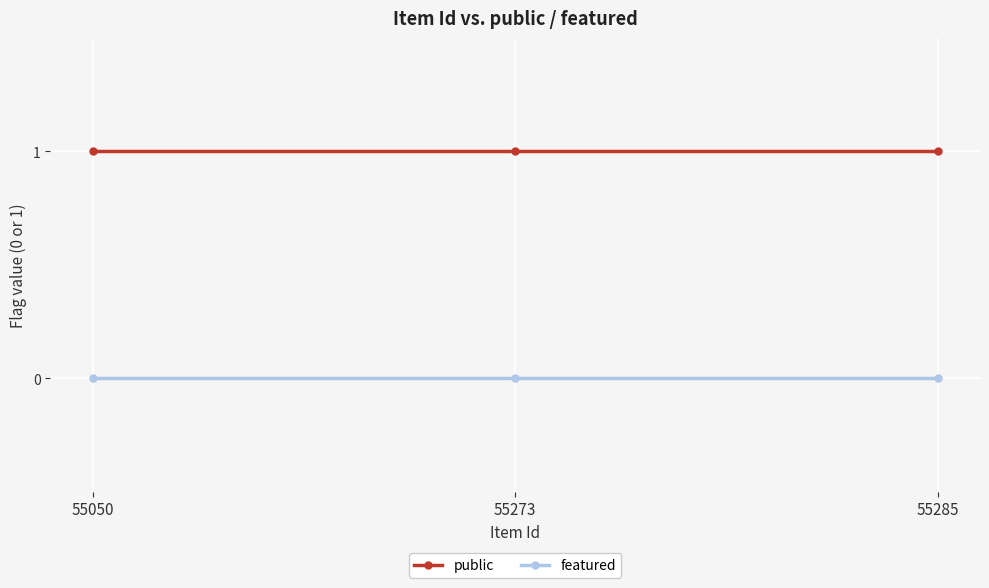

Rank the series by their maximum value, from lowest to highest.

featured, public